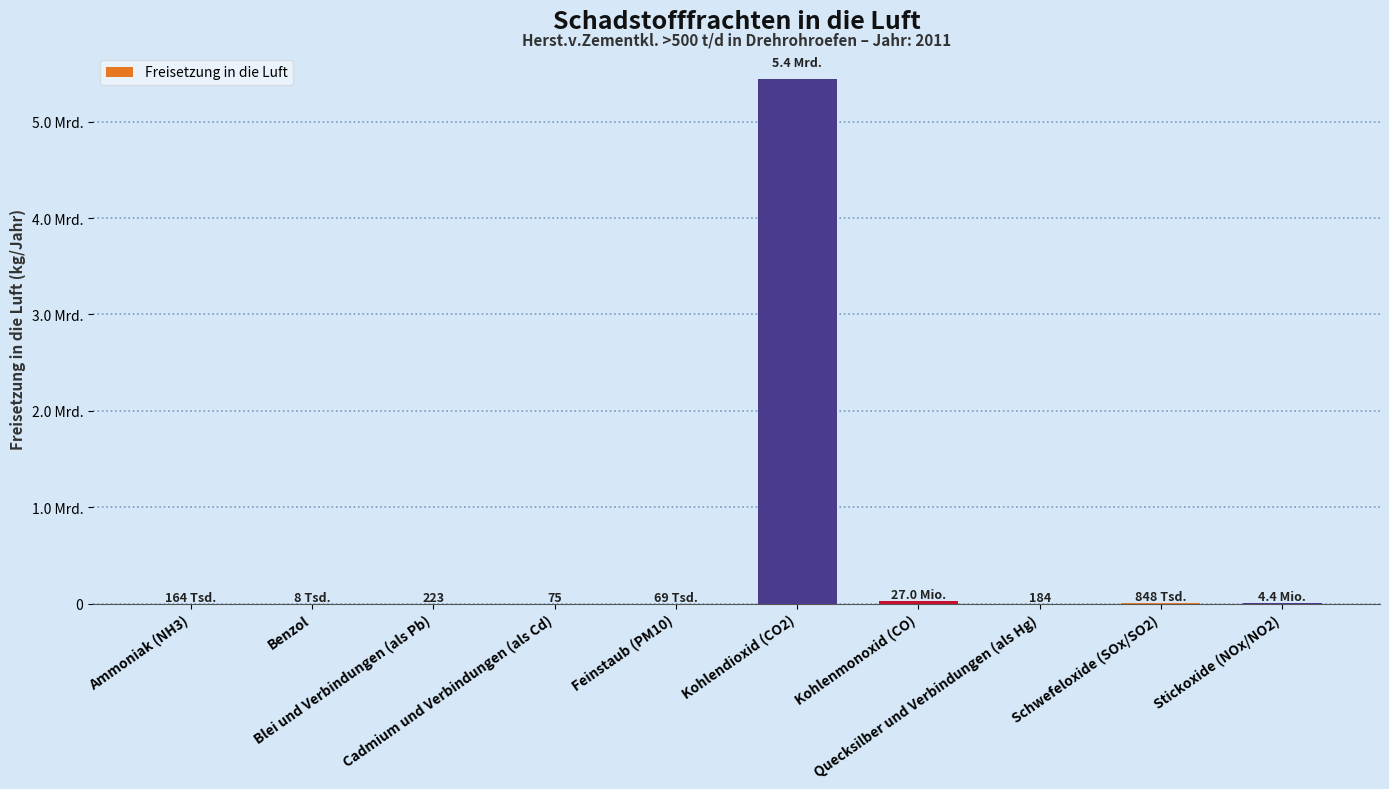

Are the bars horizontal?

No